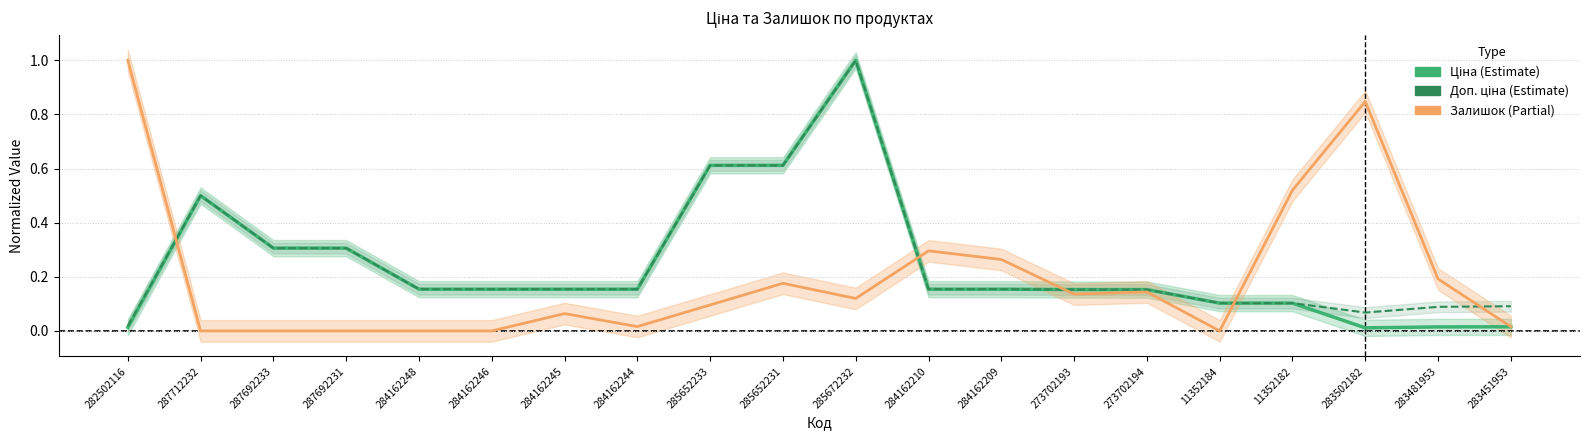

True or false: Ціна and Залишок intersect in this chart.

True